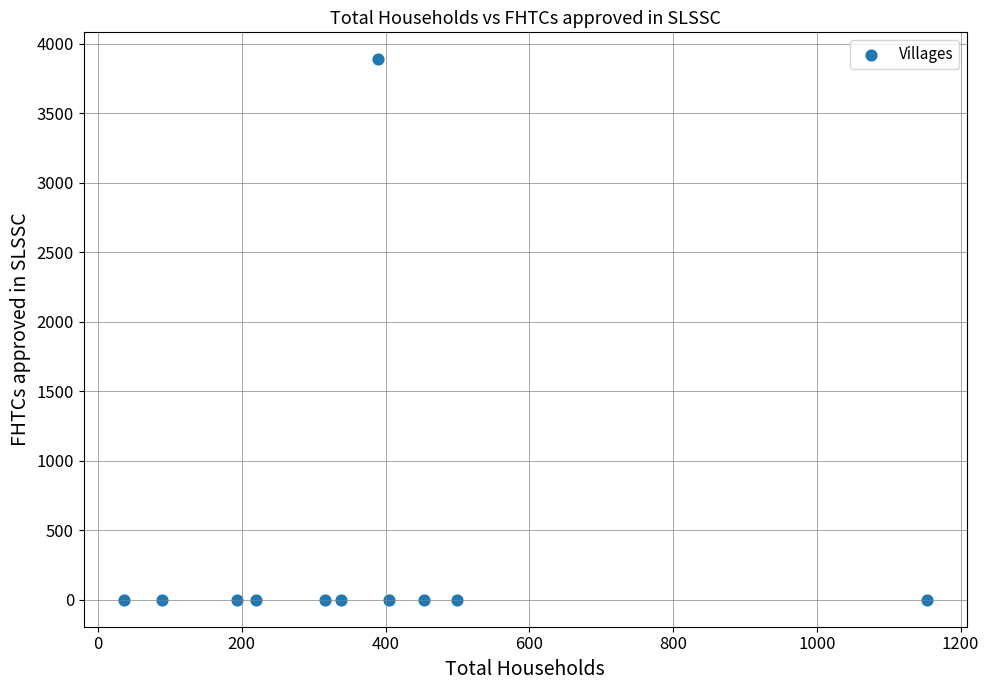

What is the range of Y values (max minus min)?

3889